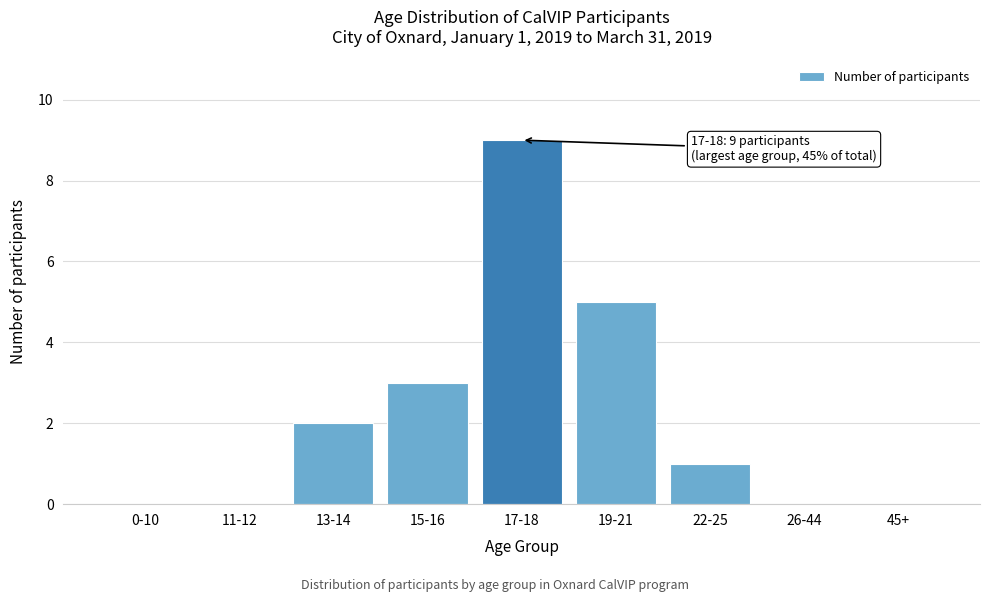

Reading left to right, list all the values displayed in this chart.

0-10=0	11-12=0	13-14=2	15-16=3	17-18=9	19-21=5	22-25=1	26-44=0	45+=0